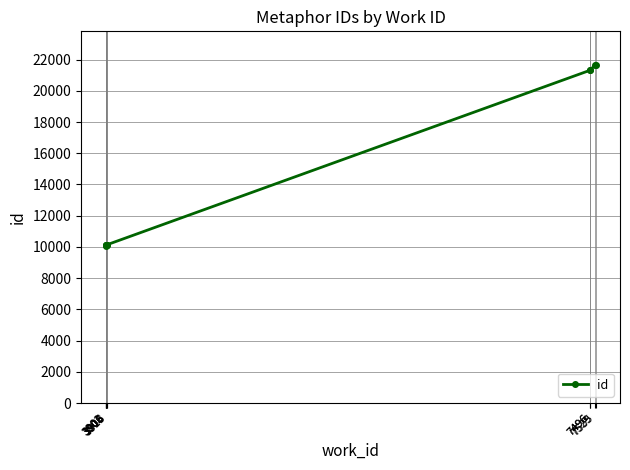

Which category has the highest value across all series?

7535